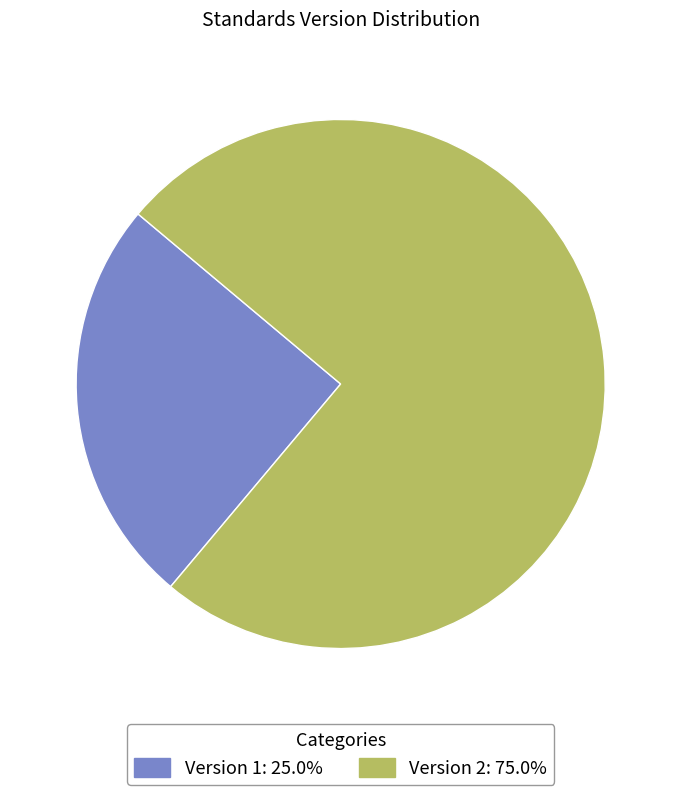

How many segments does this pie chart have?

2